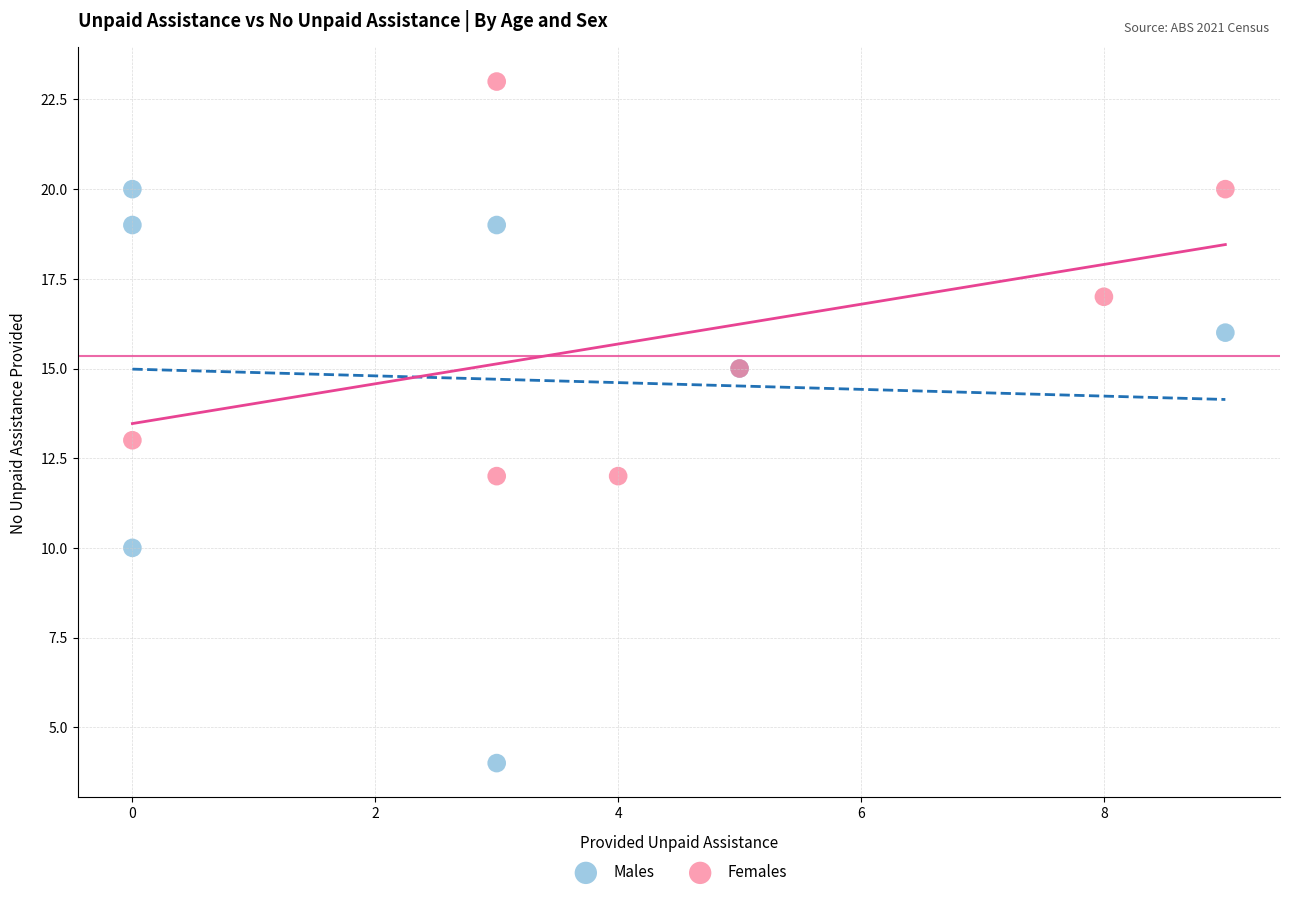

Which series contains the lowest Y value?

Males